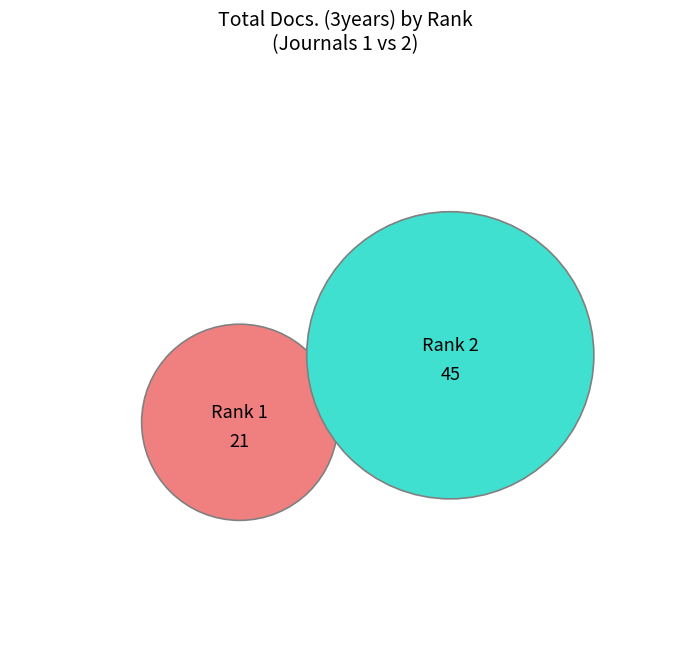

What is the smallest slice in the pie chart?

Rank 1